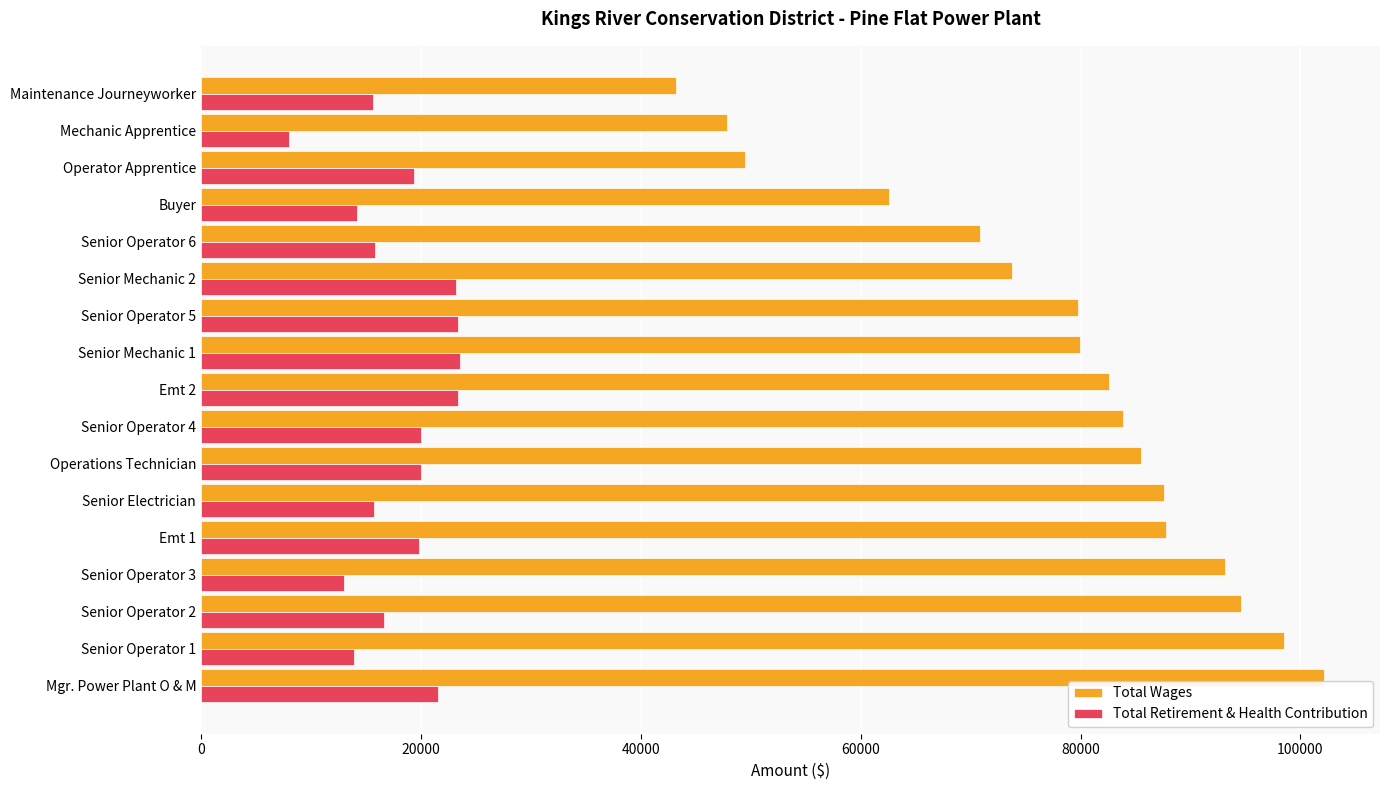

At which label does Total Wages reach its peak?

Mgr. Power Plant O & M